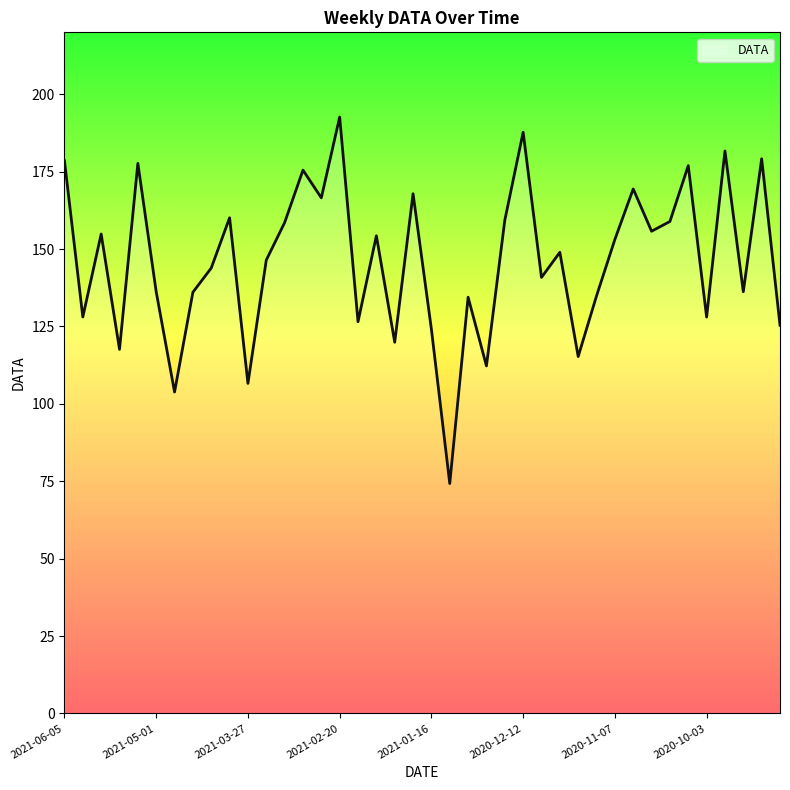

What is the difference between the maximum and minimum values?

118.4